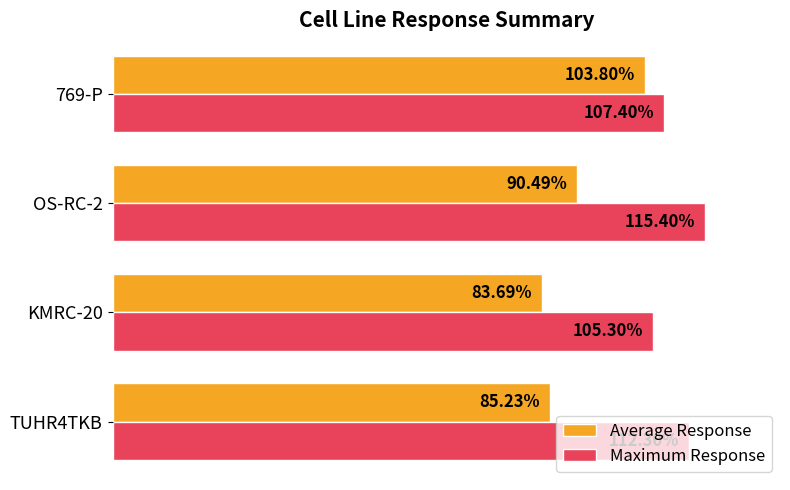

List the series in order of their peak value, highest first.

Maximum Response, Average Response